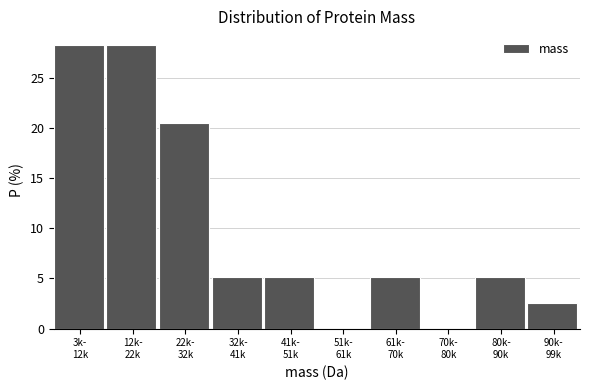

What is the sum of all values?

100.0